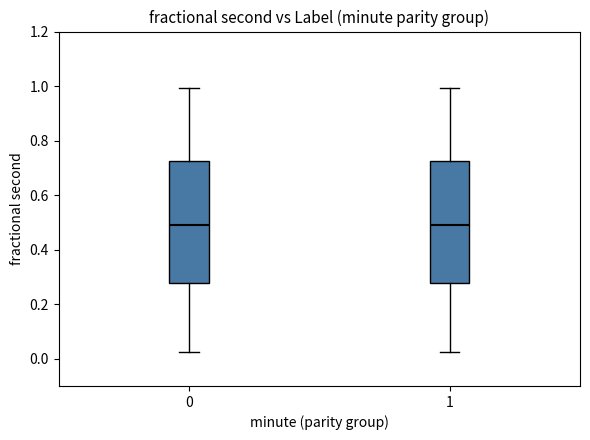

Reading left to right, transcribe this box plot: for each box, give where its median line is, the range the box spans, and where its two whiskers end, as read against the y-axis. The values are not printed on the chart, so give them approximately, as read against the axis.

0: median 0.50, box 0.28 to 0.72, whiskers 0.02 to 1.00
1: median 0.50, box 0.28 to 0.72, whiskers 0.02 to 1.00